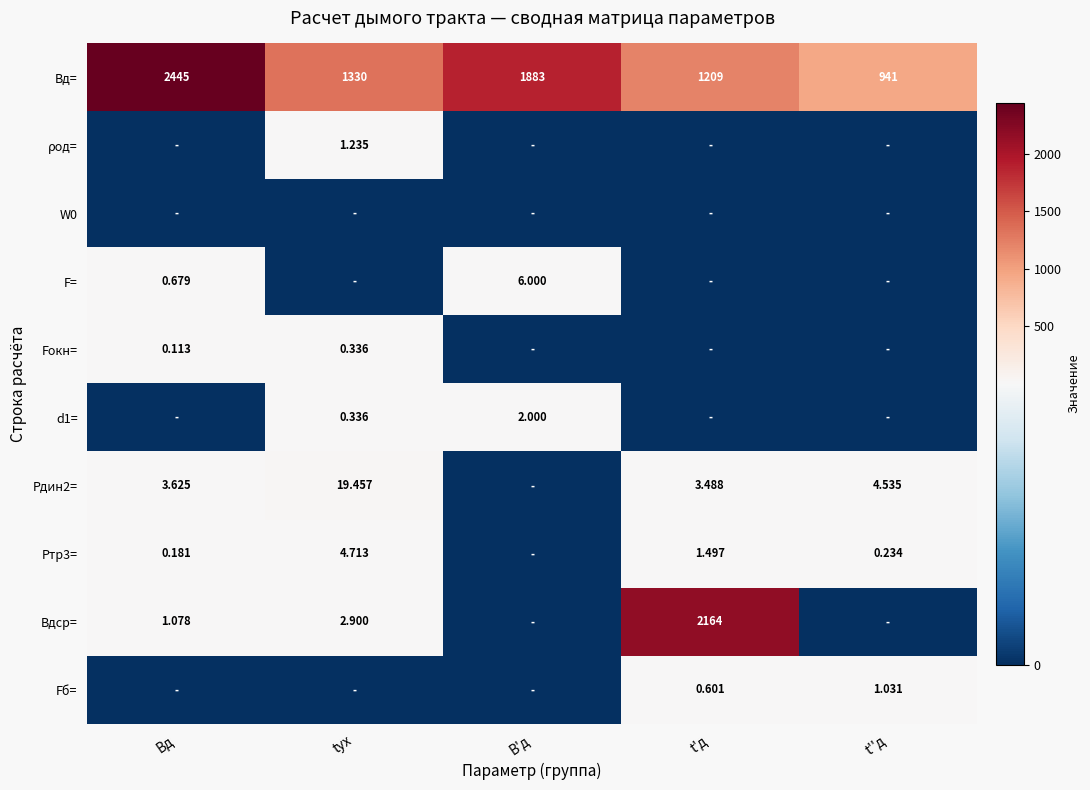

List the labels in order of Вд= value, smallest first.

t''д, t'д, tух, В'д, Вд